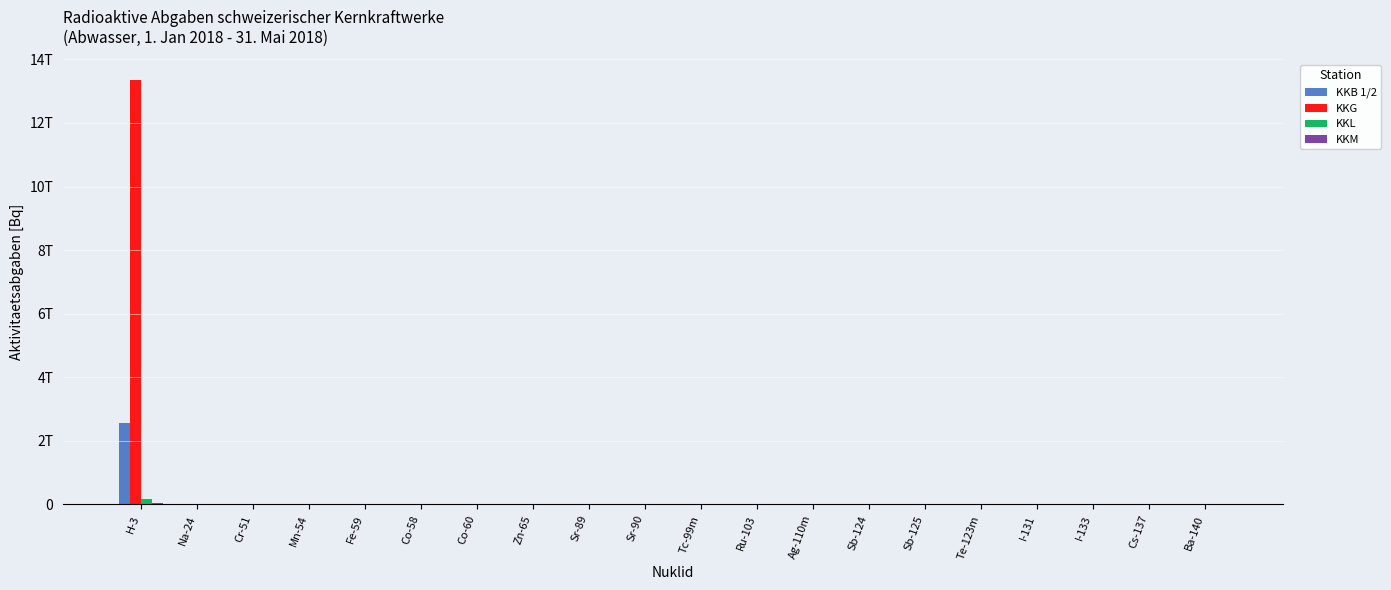

What is the value of the KKB 1/2 bar at the 8th from the left?

234060.0